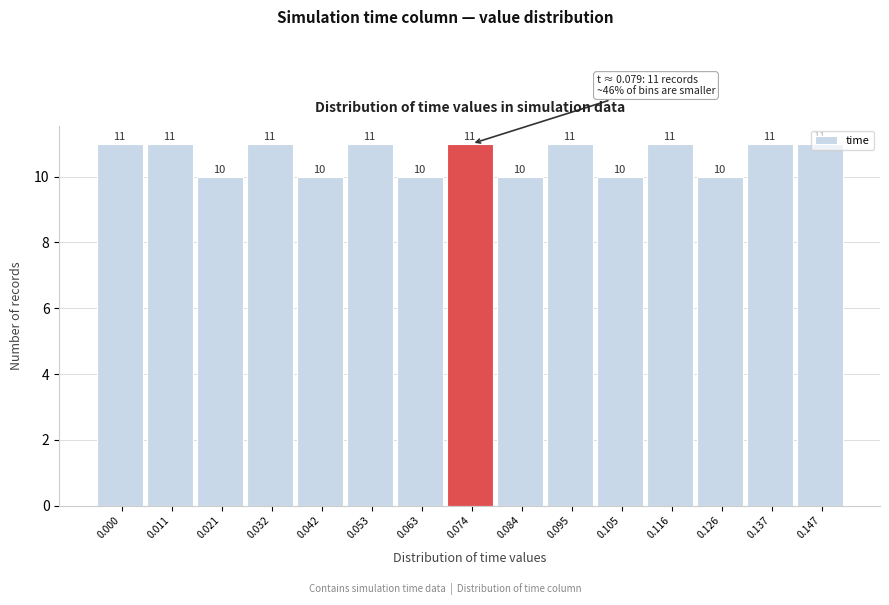

What is the ratio of the value at 0.084 to the value at 0.074?

0.9